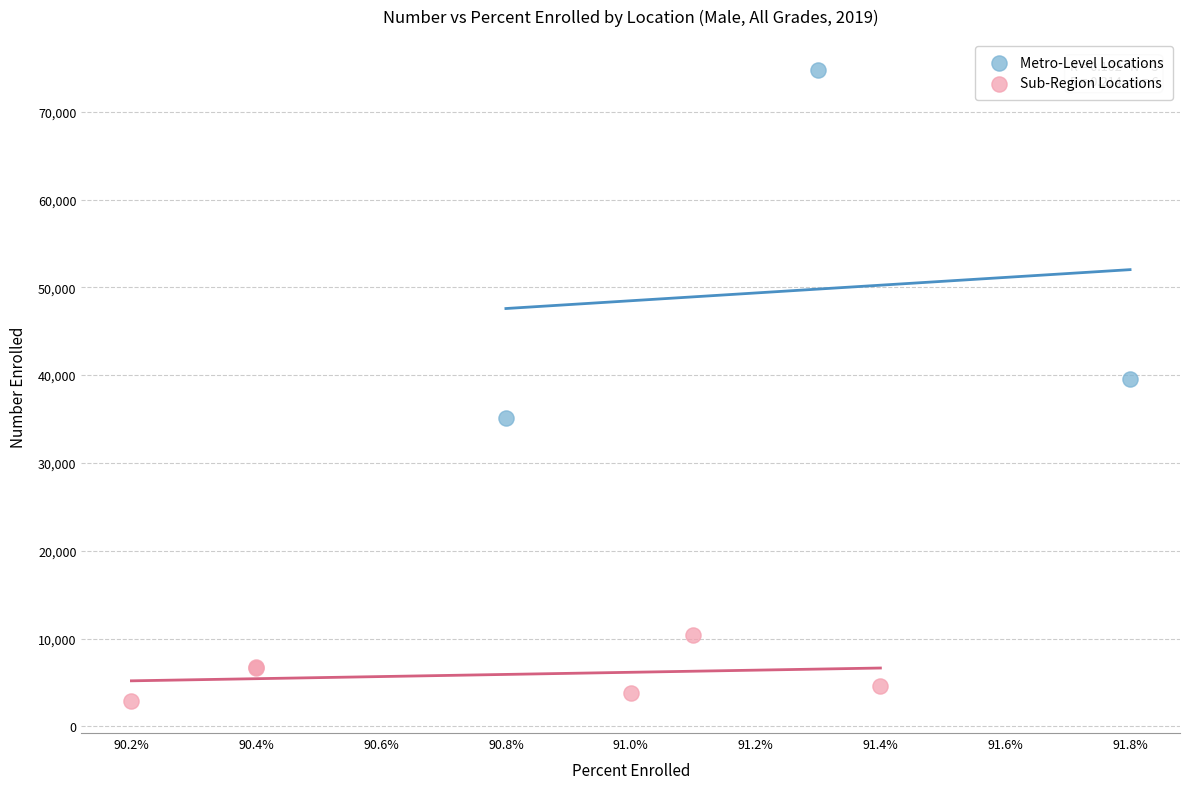

Which series has the largest Y range (max minus min)?

Metro-Level Locations